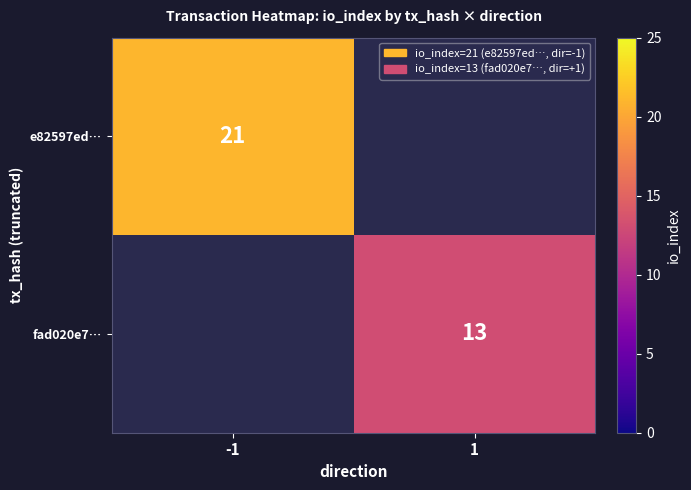

What is the minimum value shown in the chart?

13.0